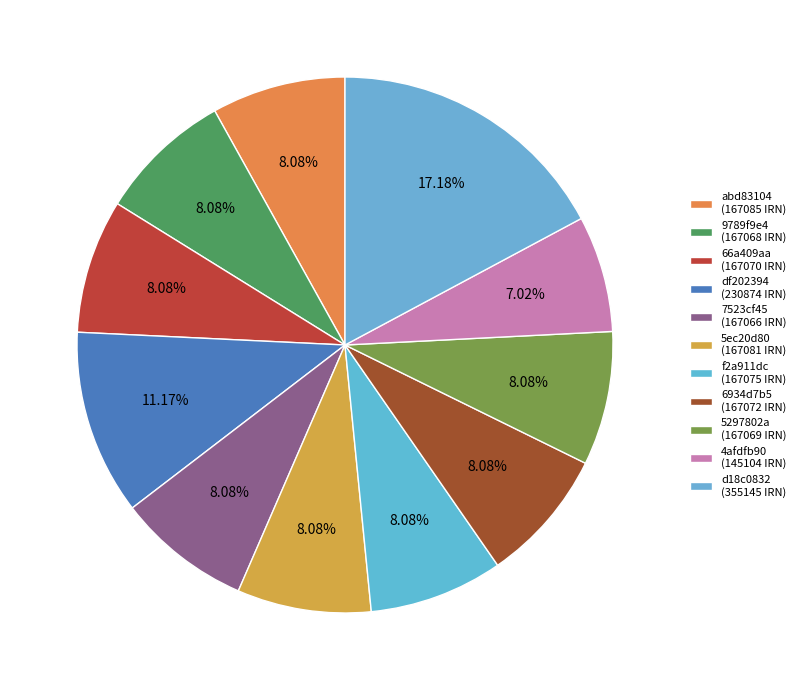

Which slice is the largest?

d18c0832